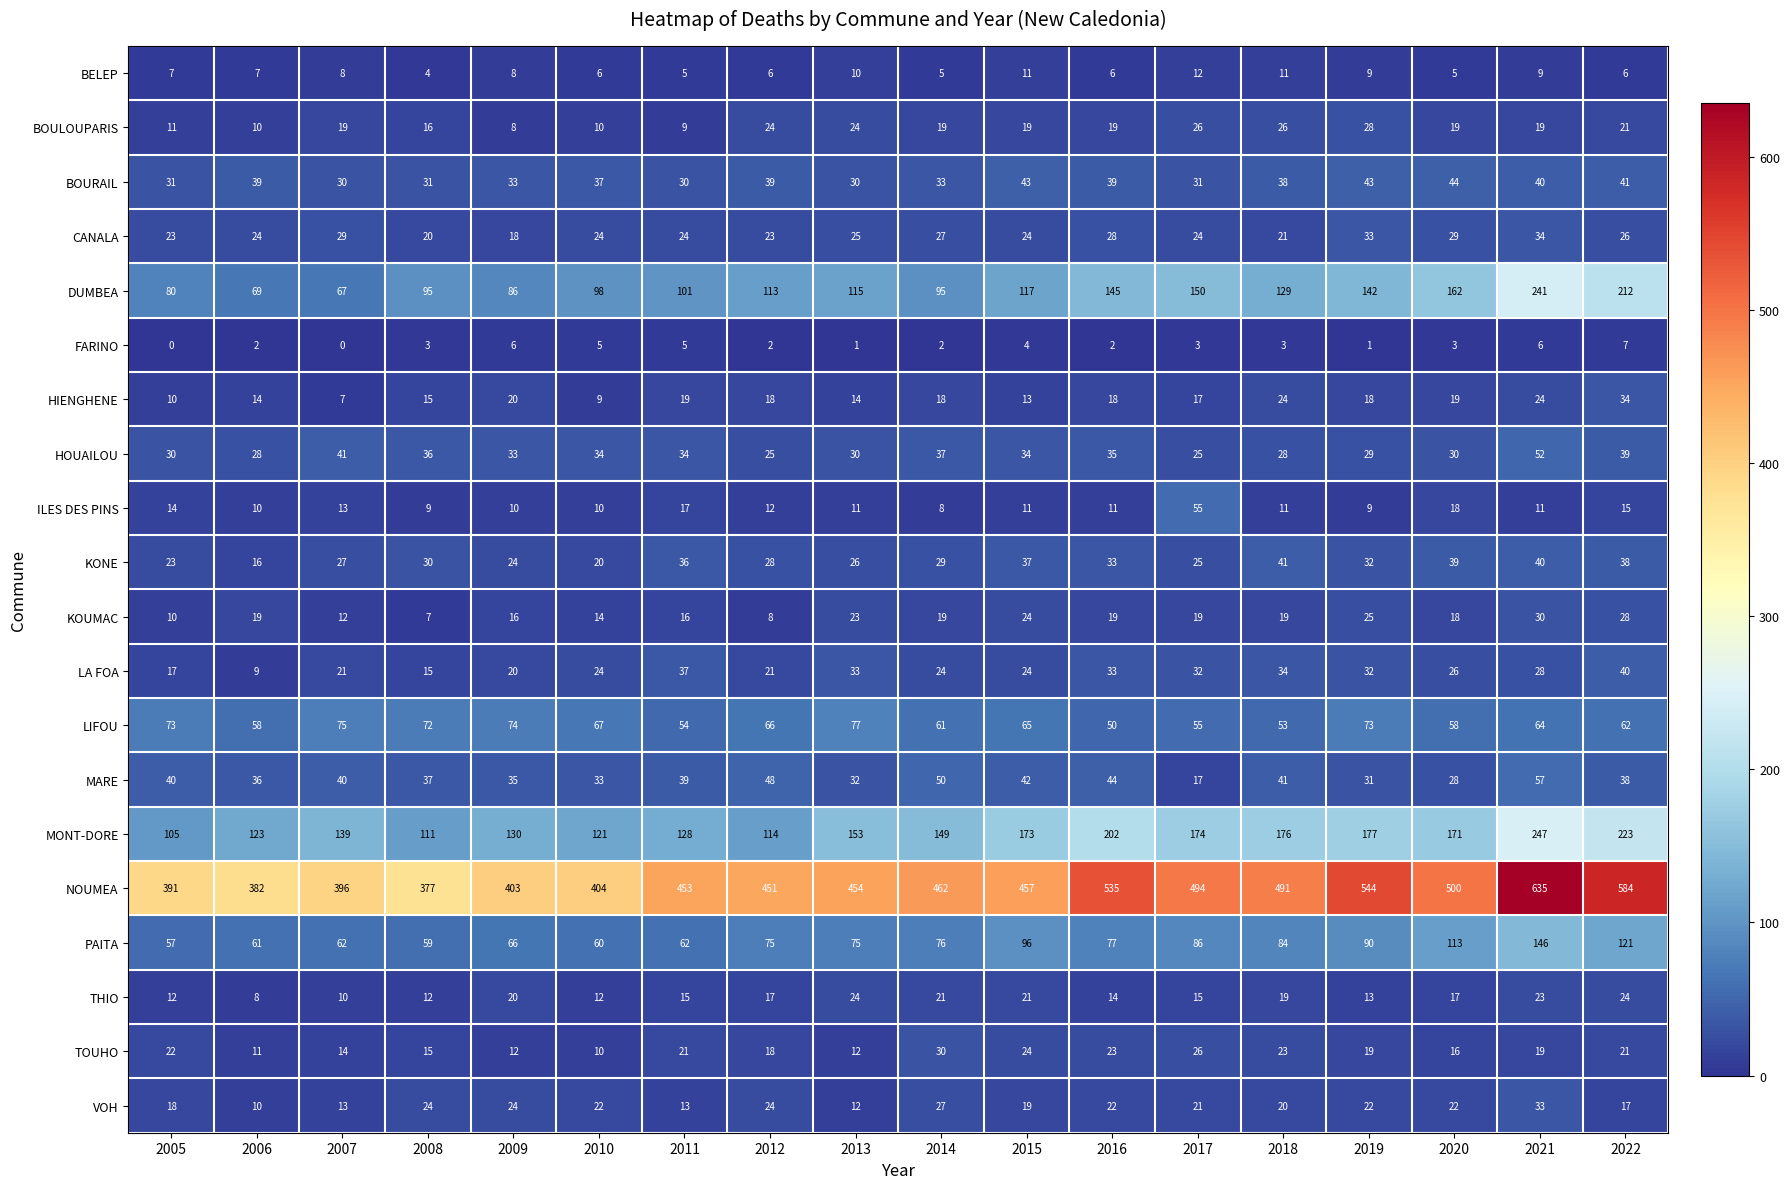

The MARE series shows 53 at 2011. True or false?

False